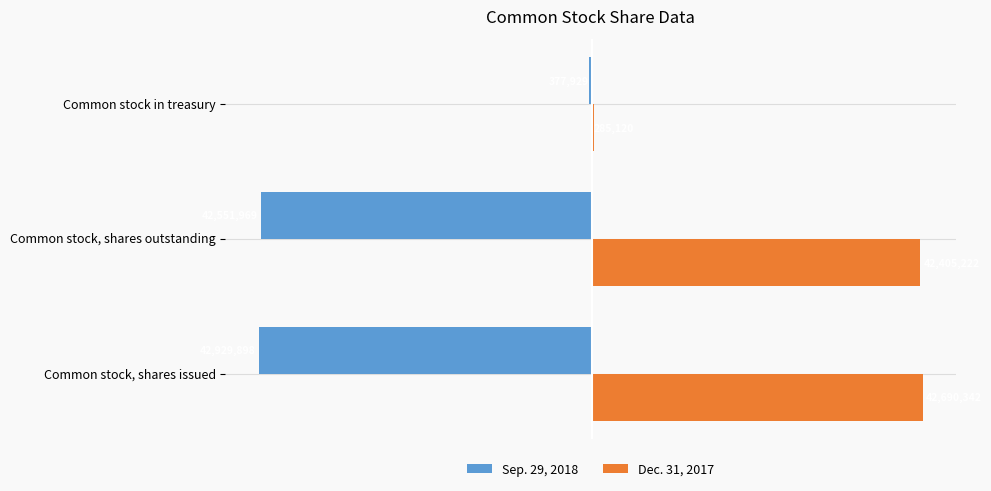

At which label does Sep. 29, 2018 reach its peak?

Common stock in treasury